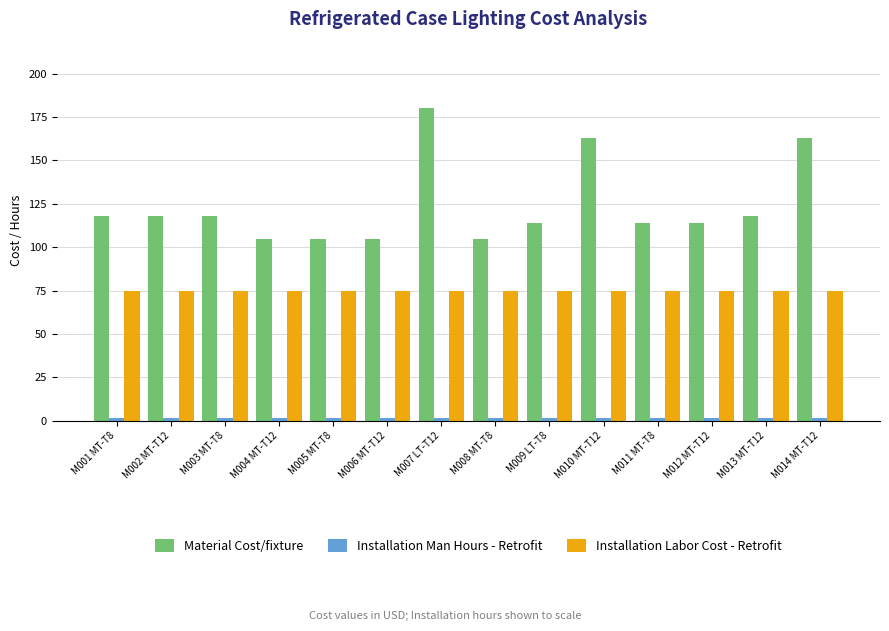

What is the difference between the maximum and second lowest values in the Material Cost/fixture series?

75.5